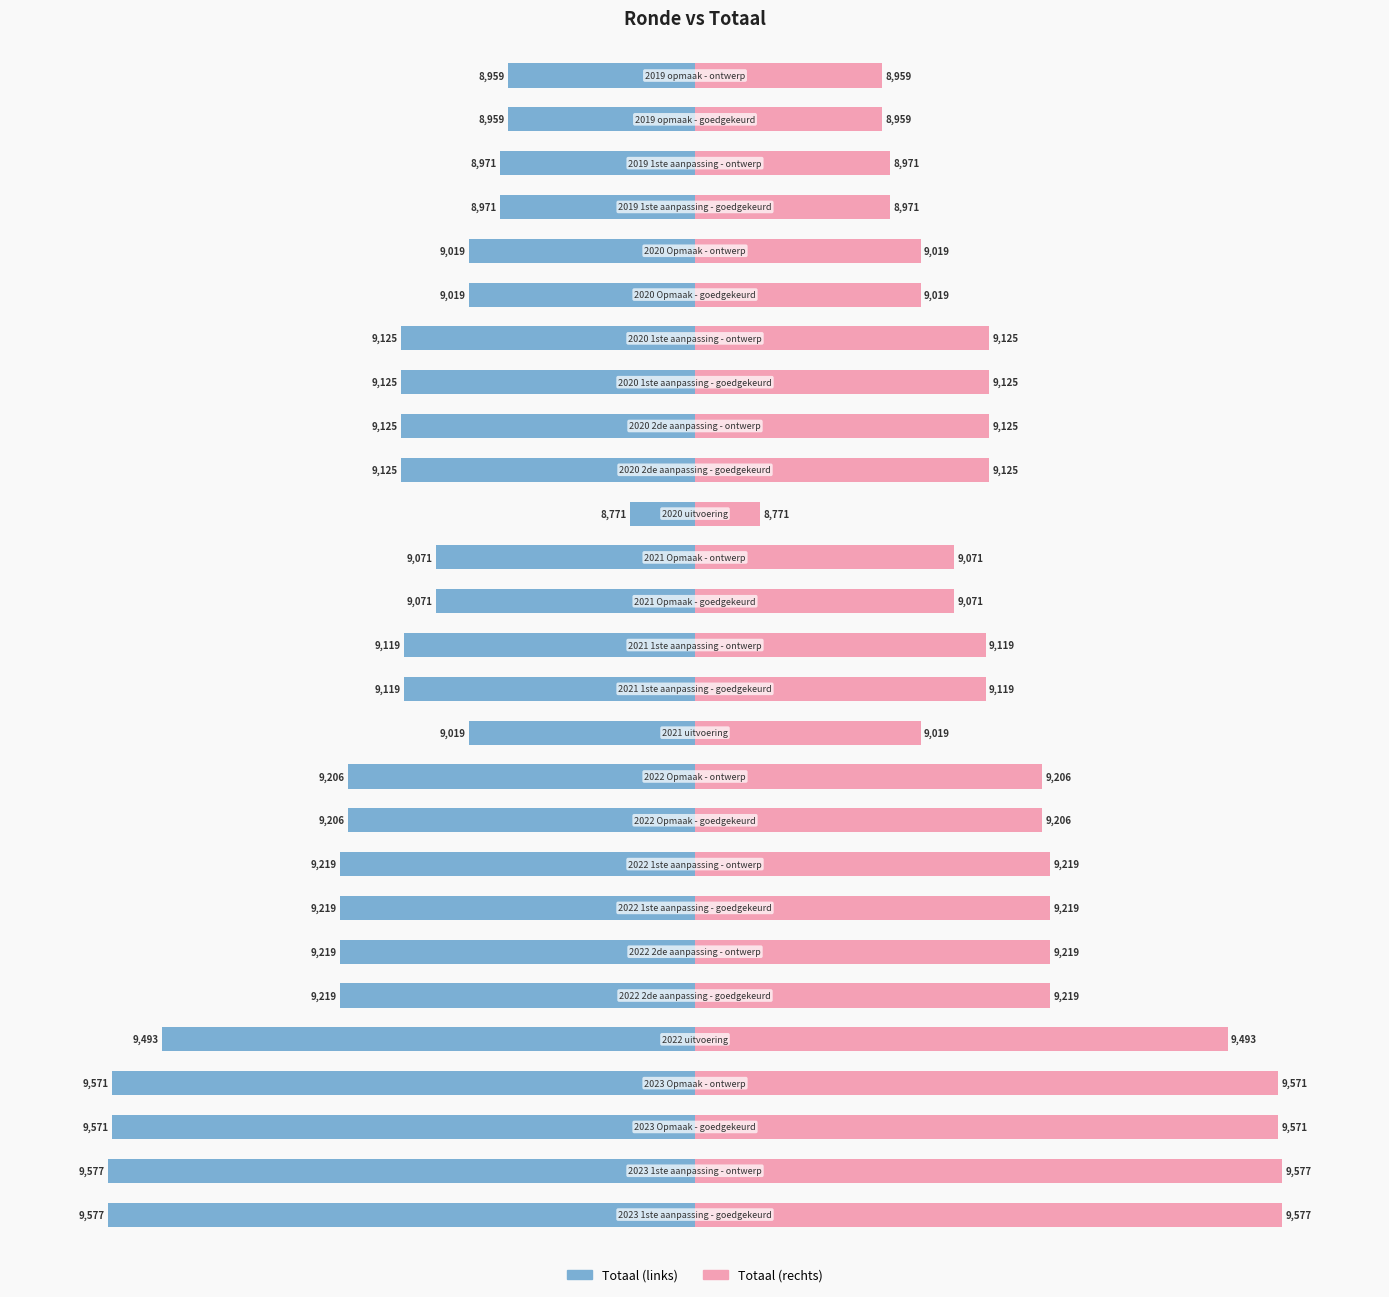

At 11, list the series in order from smallest to largest.

Totaal (links), Totaal (rechts)